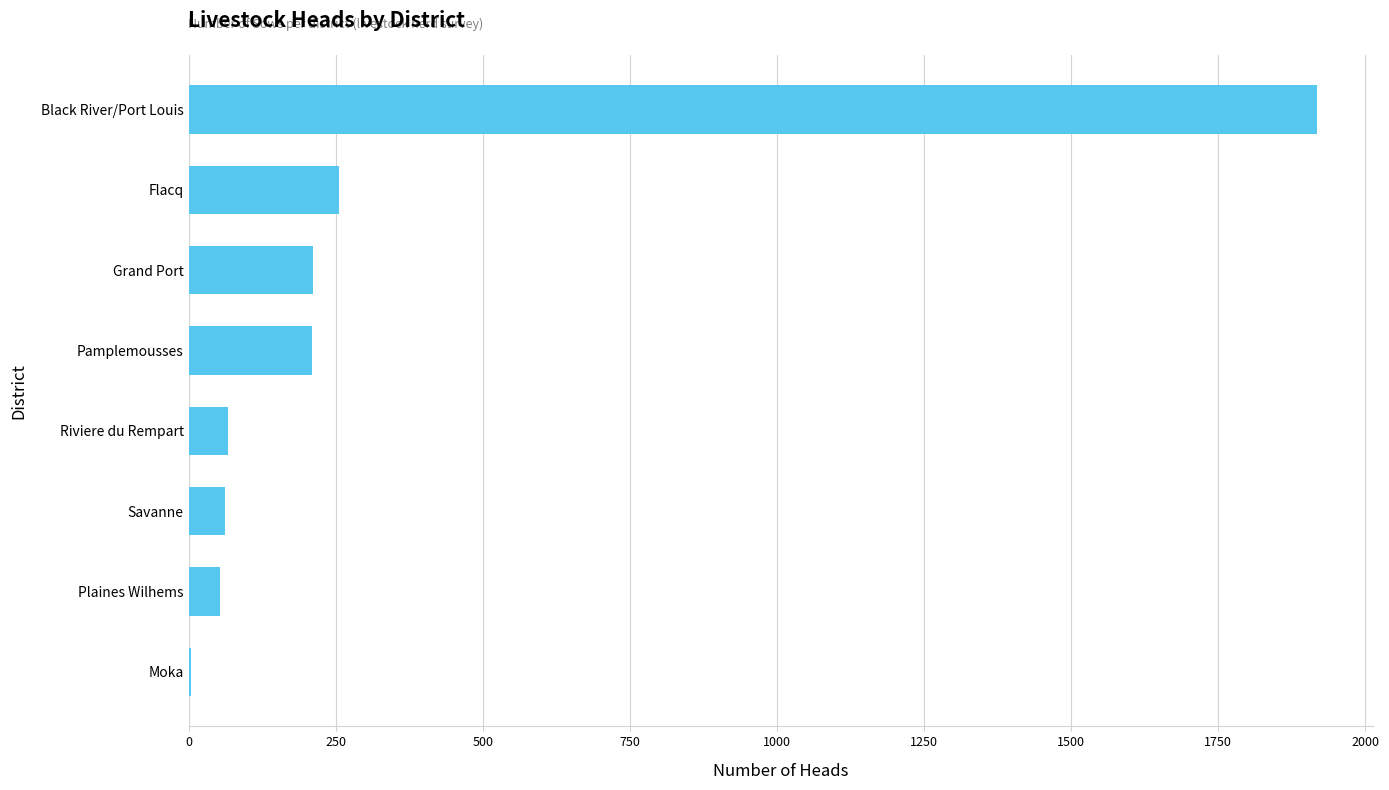

At which category does the chart reach its peak across all series?

Black River/Port Louis